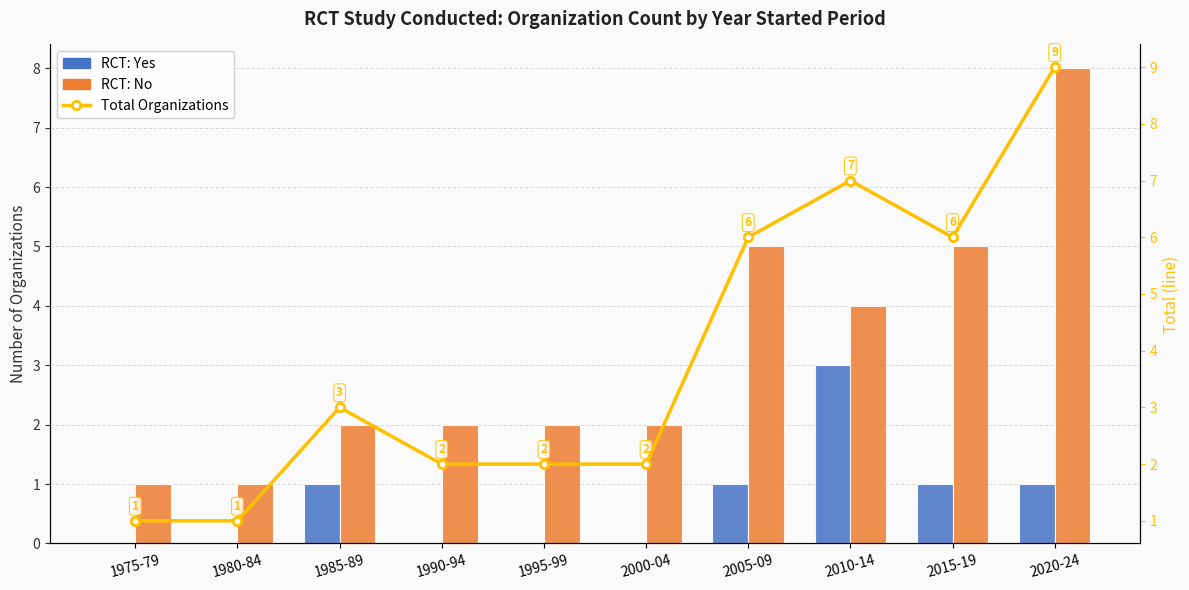

Count the number of categories in the chart.

10